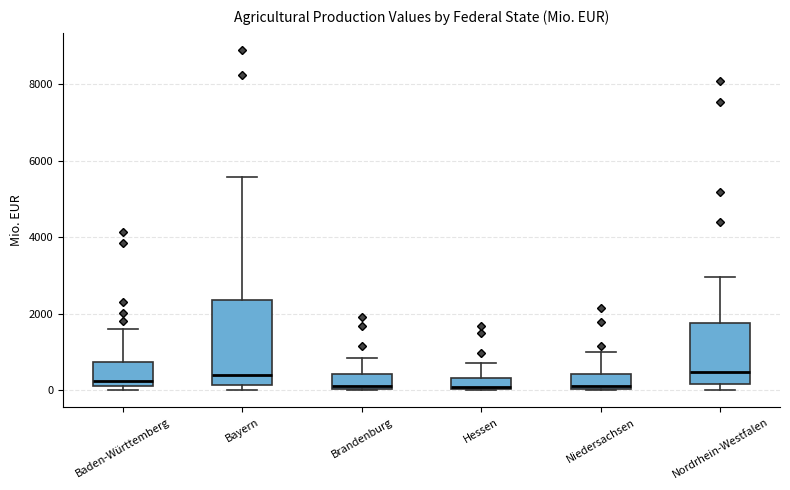

Which box is the tallest, from its lower edge to its upper edge?

Bayern